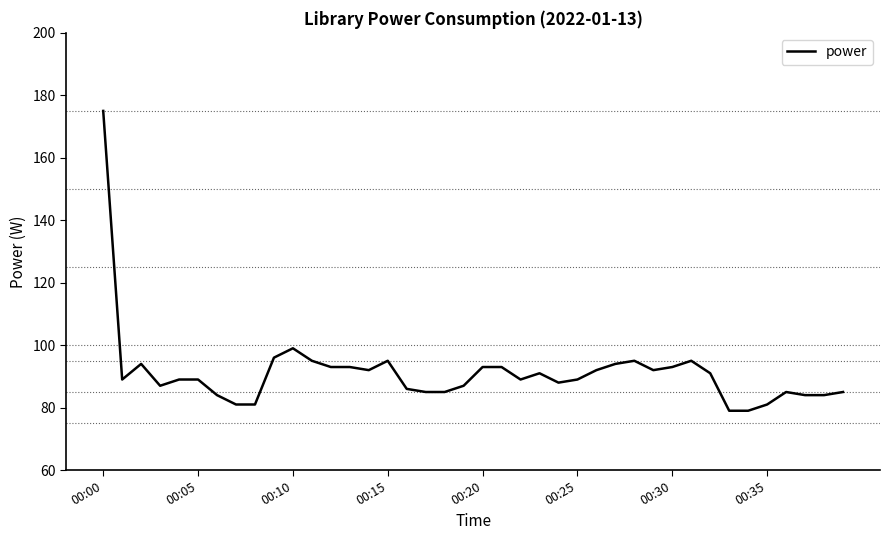

What is the greatest value displayed?

175